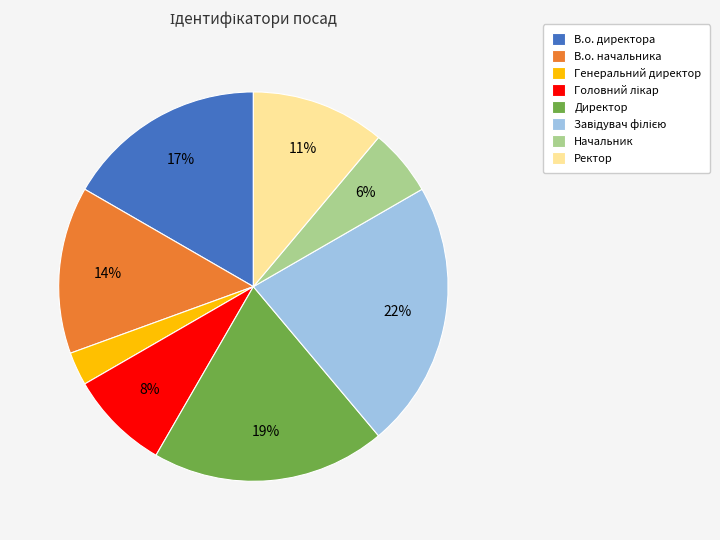

Is there any slice that represents more than half of the pie?

No